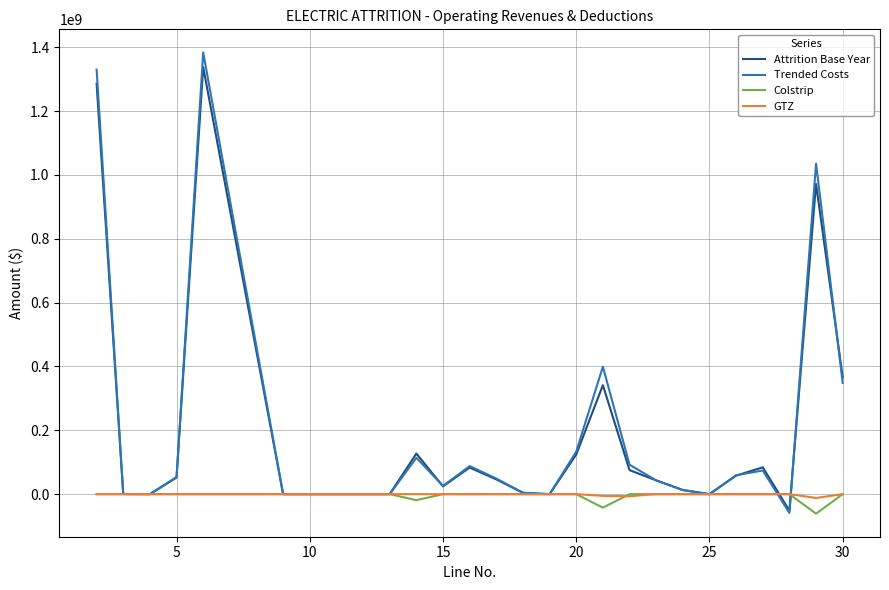

What is the greatest value displayed?

1383967753.4